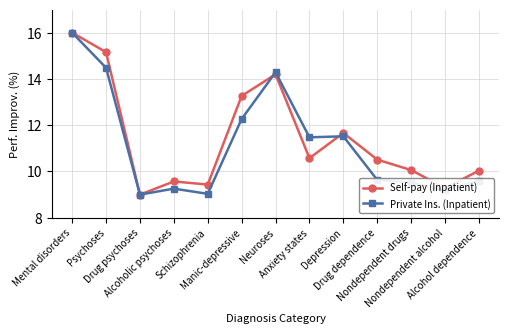

What is the smallest value displayed?

9.0